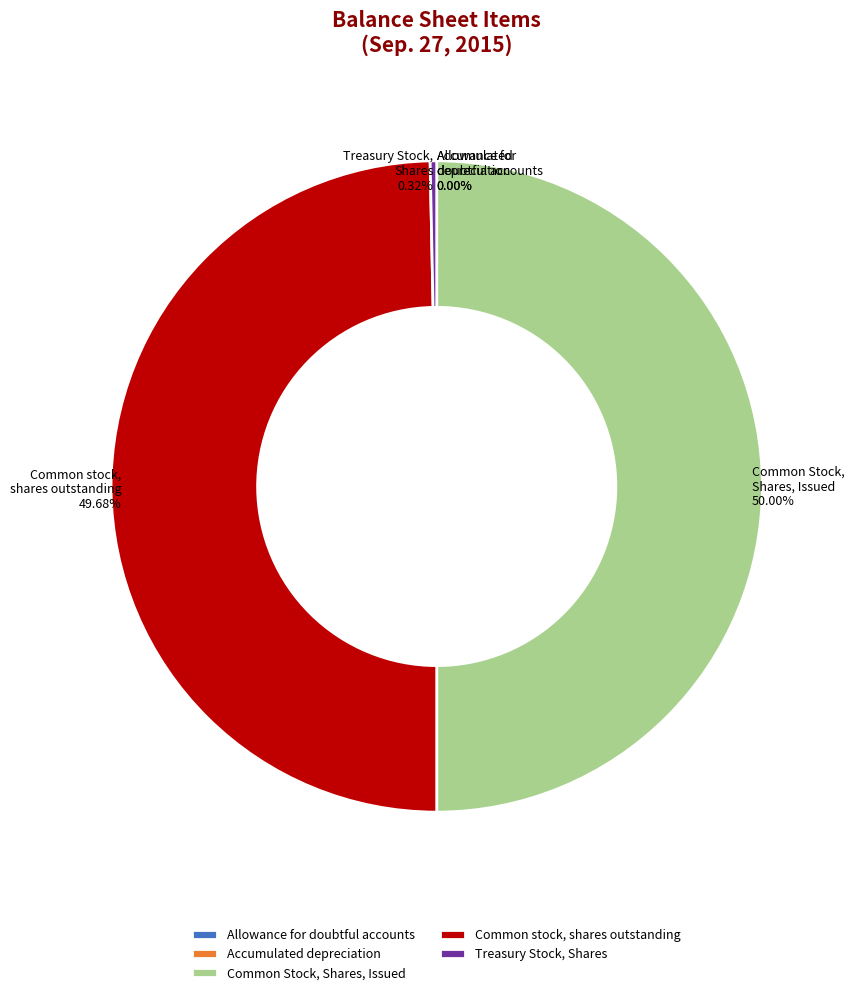

Between Common Stock, Shares, Issued and Treasury Stock, Shares, which is larger?

Common Stock, Shares, Issued